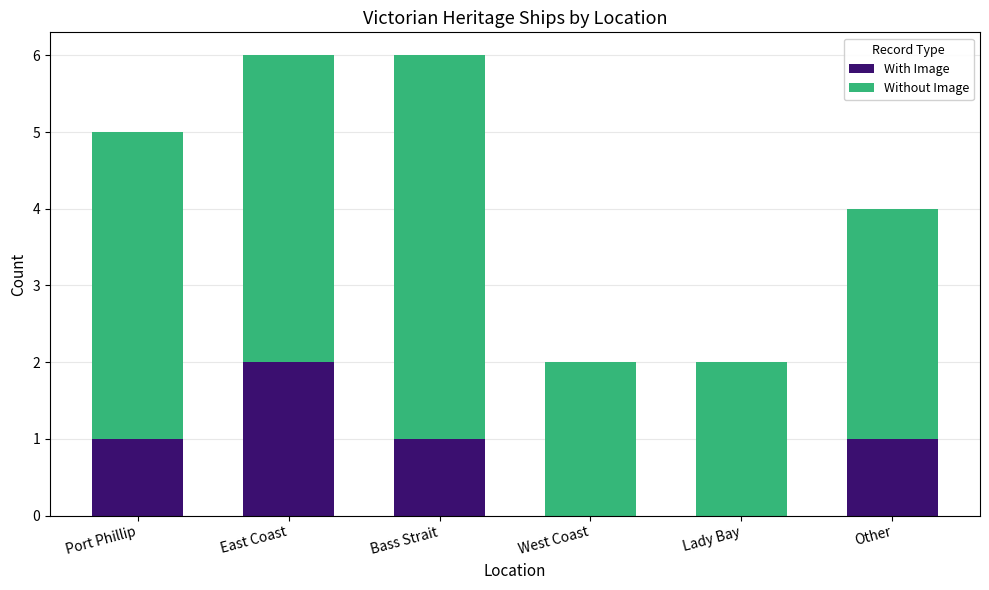

Reading left to right, transcribe the values for With Image.

Port Phillip=1	East Coast=2	Bass Strait=1	West Coast=0	Lady Bay=0	Other=1